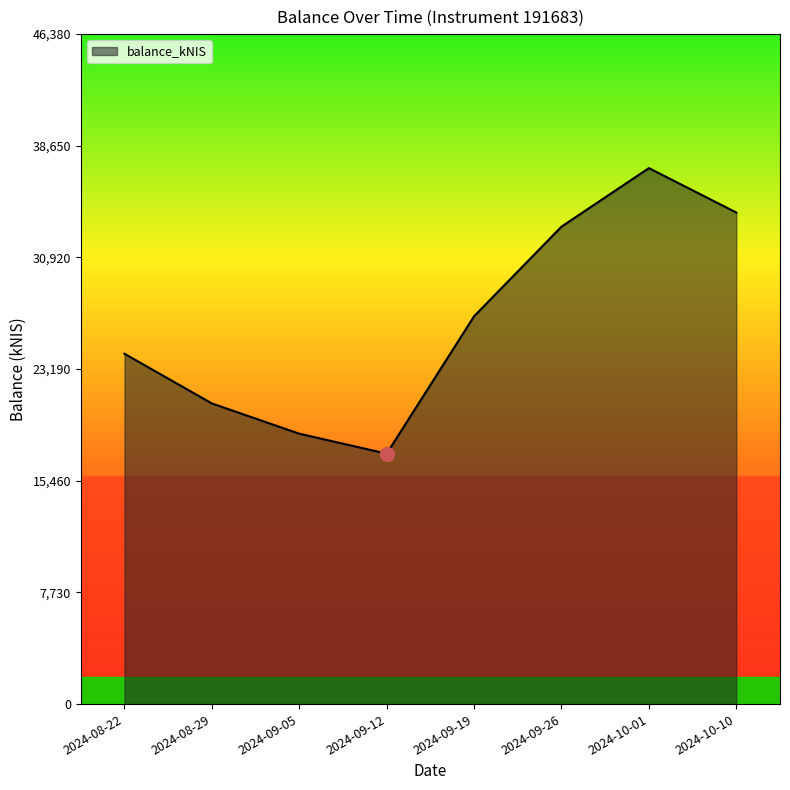

The value at 2024-09-12 is 17337.9. True or false?

True